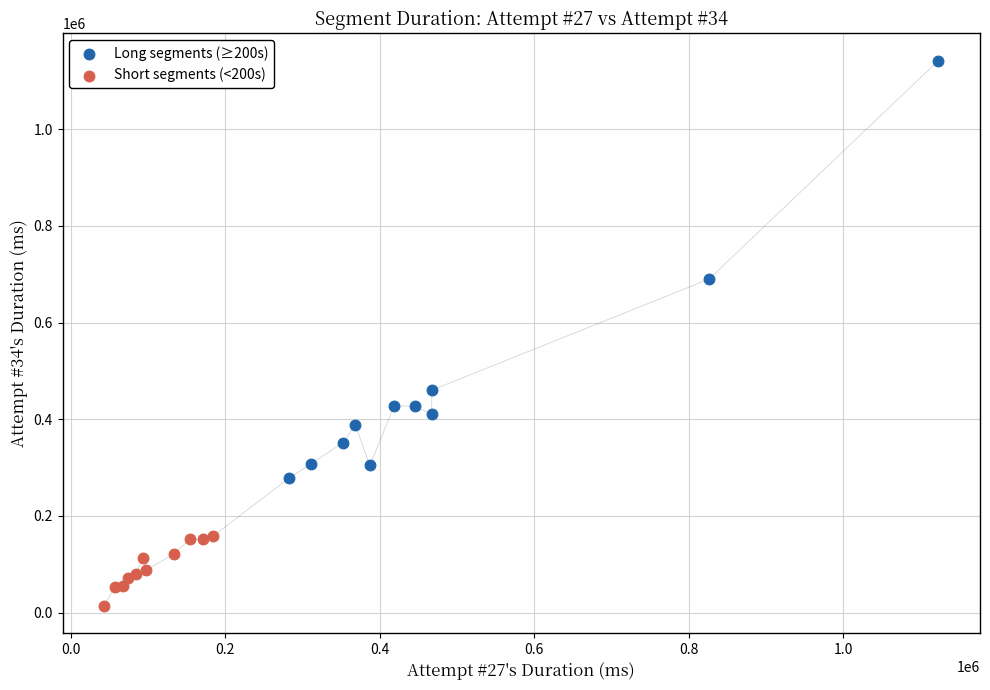

Which series has the widest spread of Y values?

Long segments (≥200s)